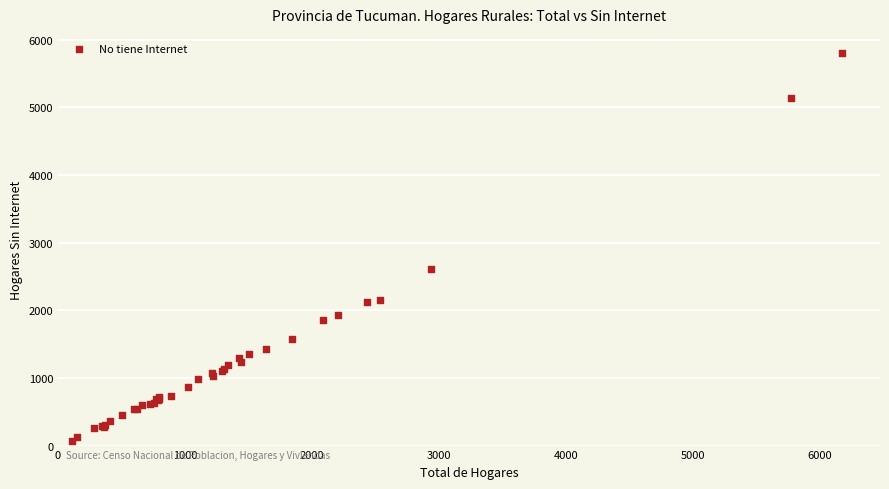

What Y value in the scatter plot is closest to 2934?

2602